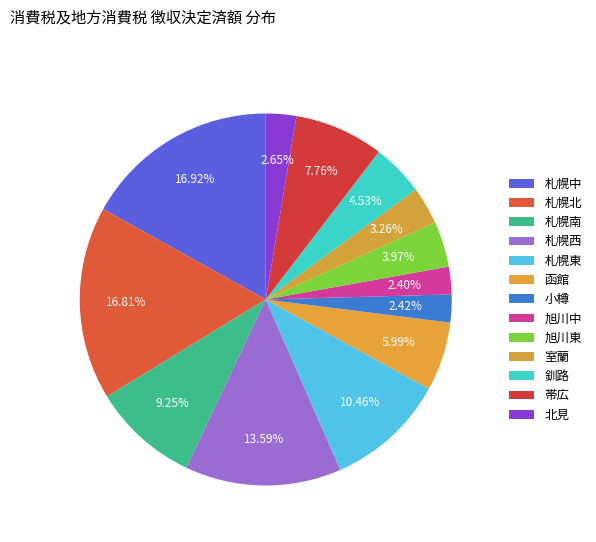

What percentage is NOT represented by 札幌中?

83.1%